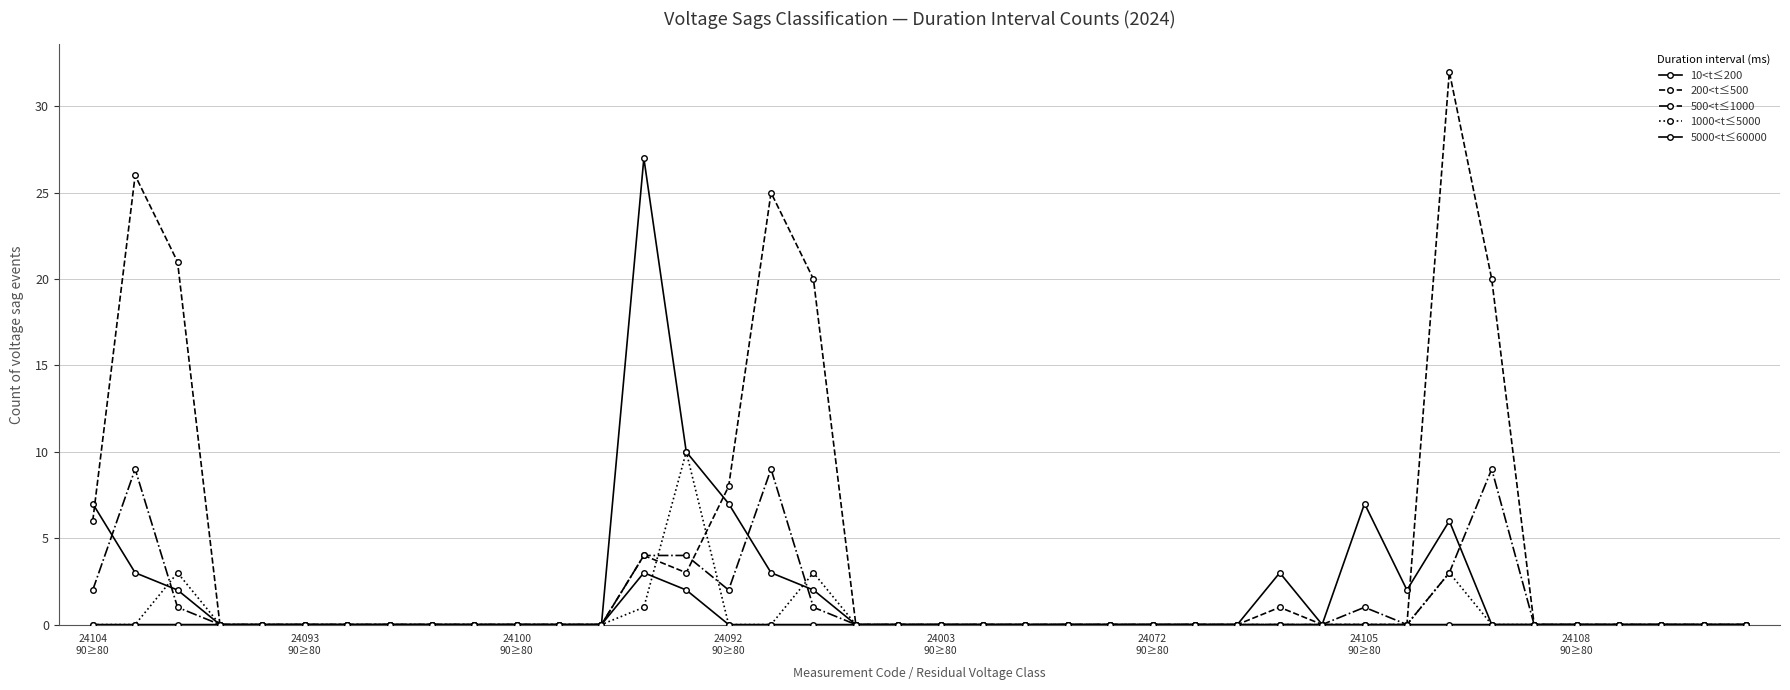

How many lines are shown in the chart?

5